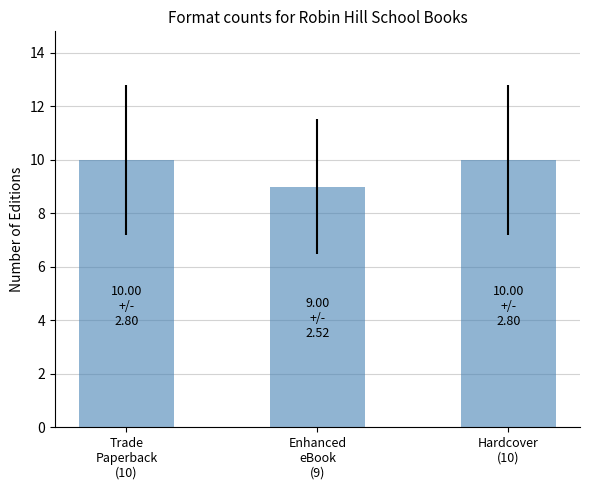

How many values are between 9 and 10?

3